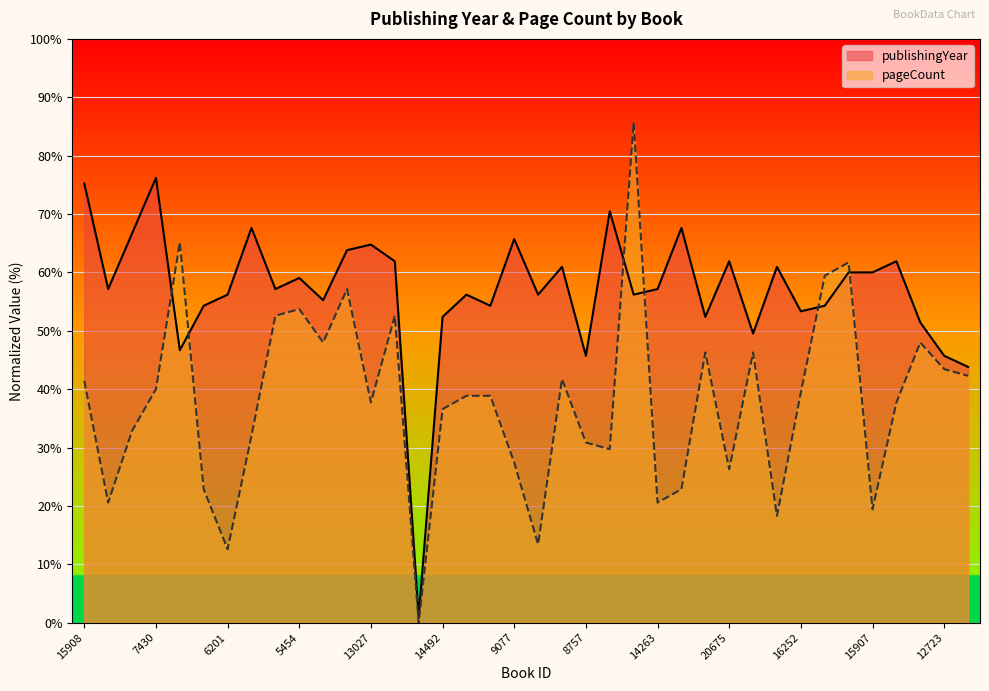

Is the value of pageCount at 9245 greater than the value of publishingYear at 80?

No